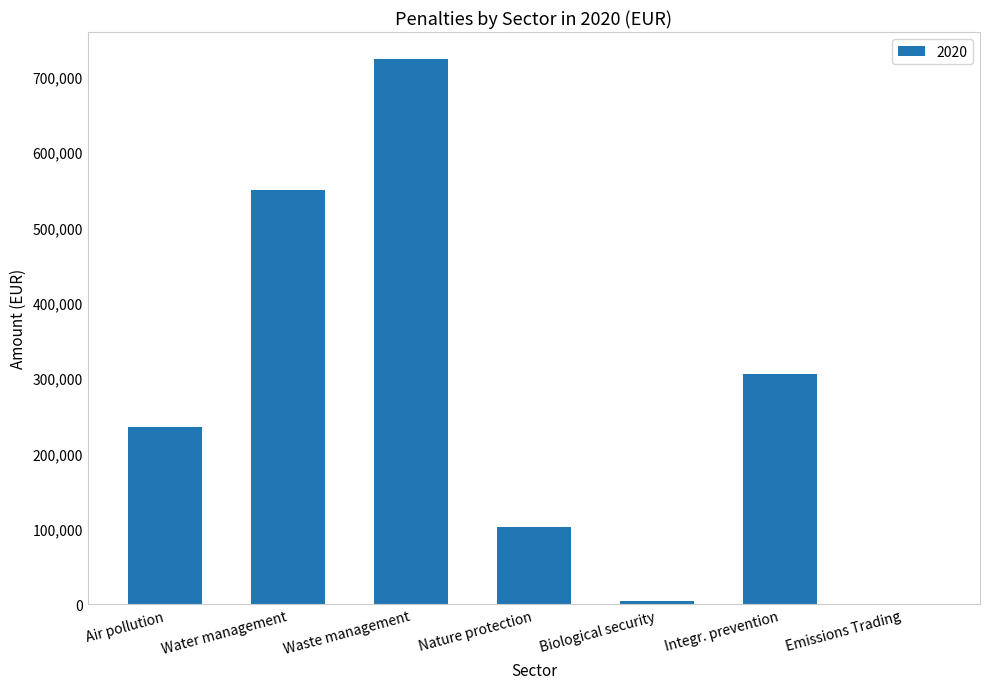

True or false: the data shows 0 at Emissions Trading.

True